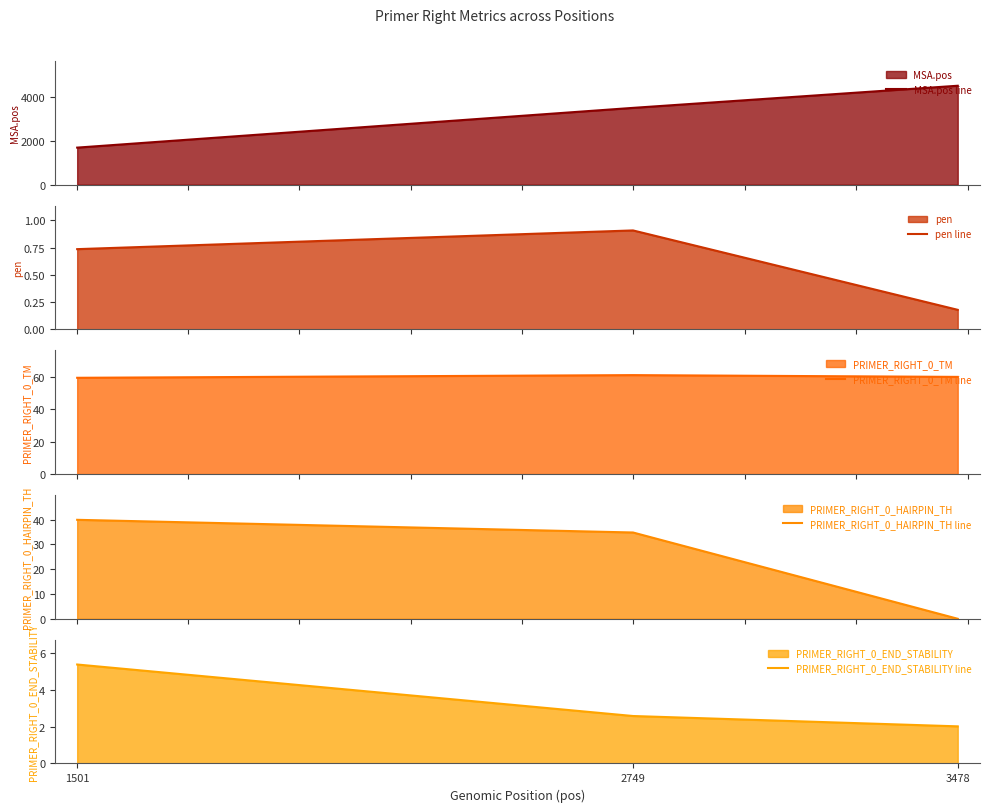

List the labels in order of PRIMER_RIGHT_0_TM line value, smallest first.

1501, 3478, 2749